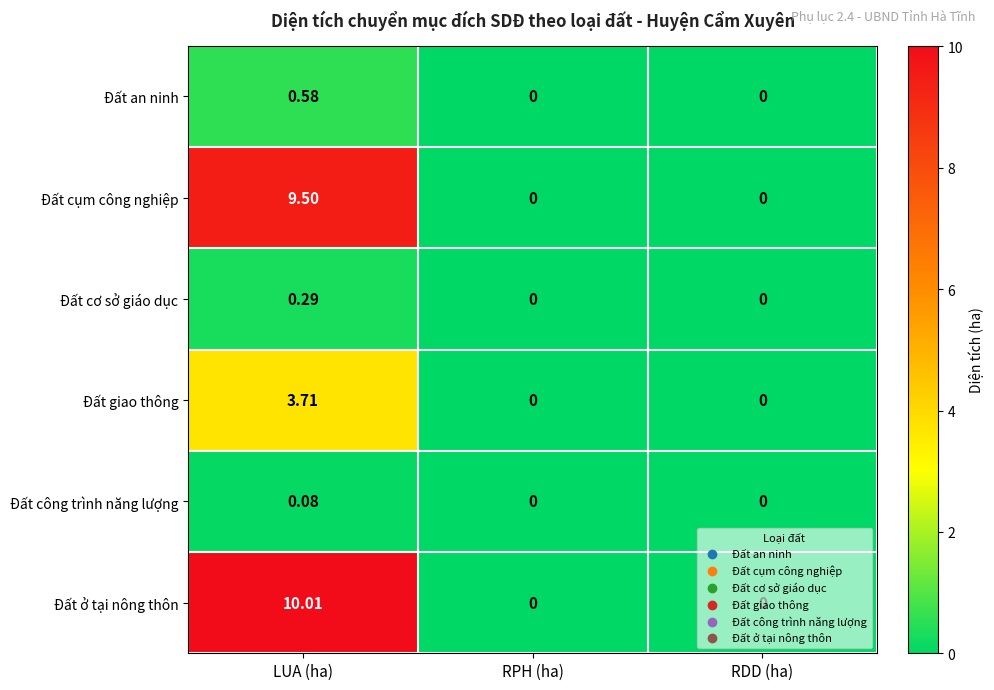

At which category is the sum across all series the highest?

LUA (ha)